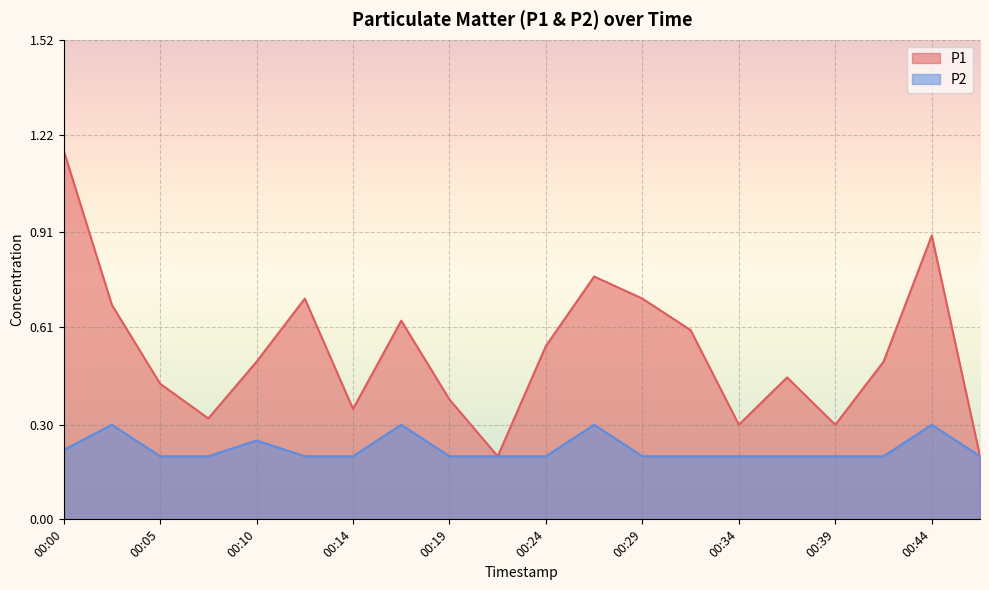

What is the average value of the P1 series?

0.5